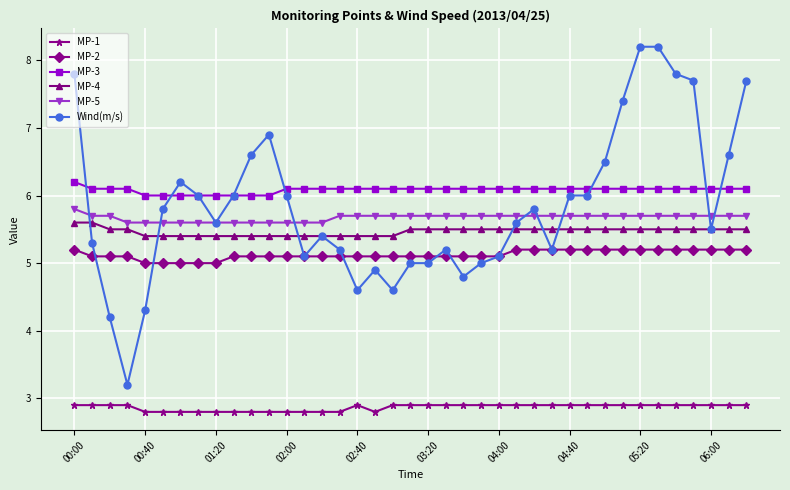

What is the value of the Wind(m/s) point at the 24th from the left?

5.0